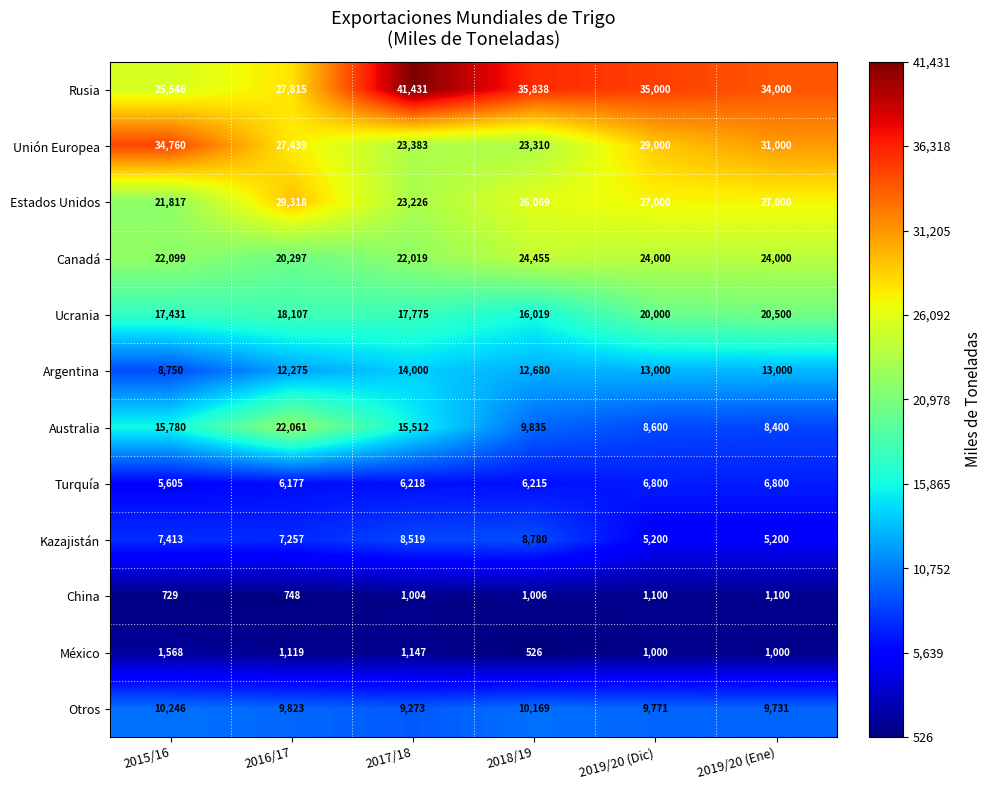

What is the approximate value of México at 2019/20 (Ene), to the nearest 50?

1000